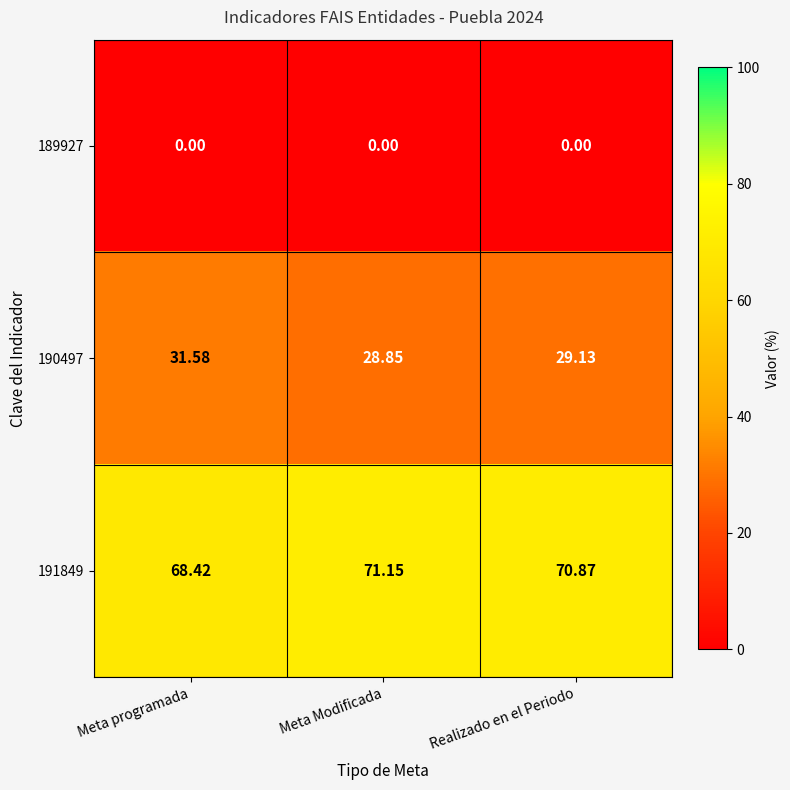

How many values in the 190497 series exceed 29?

2